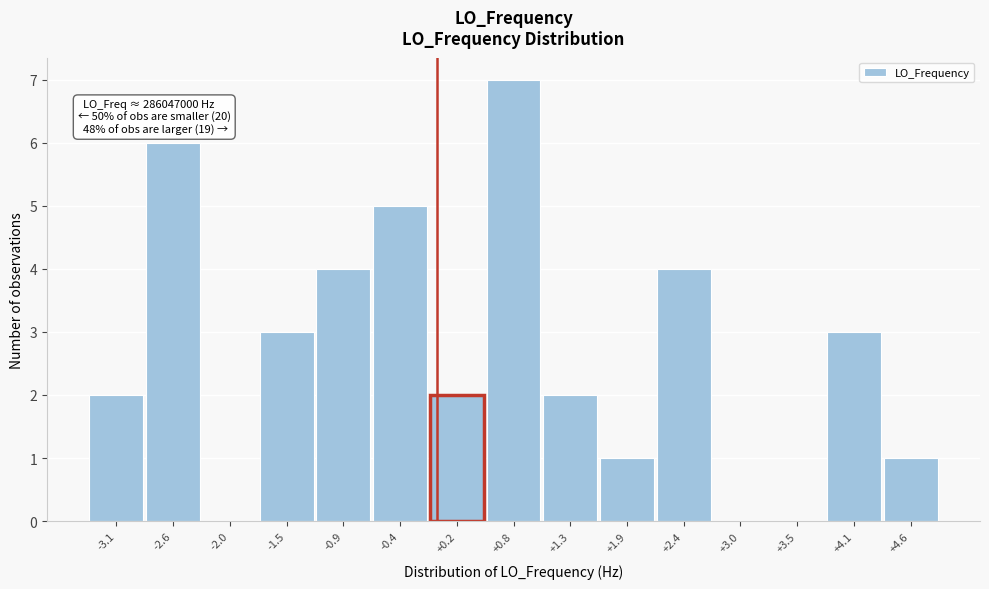

Reading left to right, what are all the values shown in this chart?

-3.1=2	-2.6=6	-2.0=0	-1.5=3	-0.9=4	-0.4=5	+0.2=2	+0.8=7	+1.3=2	+1.9=1	+2.4=4	+3.0=0	+3.5=0	+4.1=3	+4.6=1